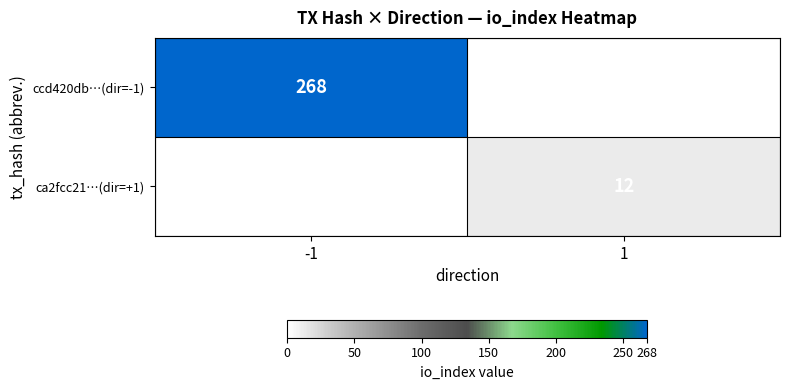

At which category does the chart reach its peak across all series?

-1